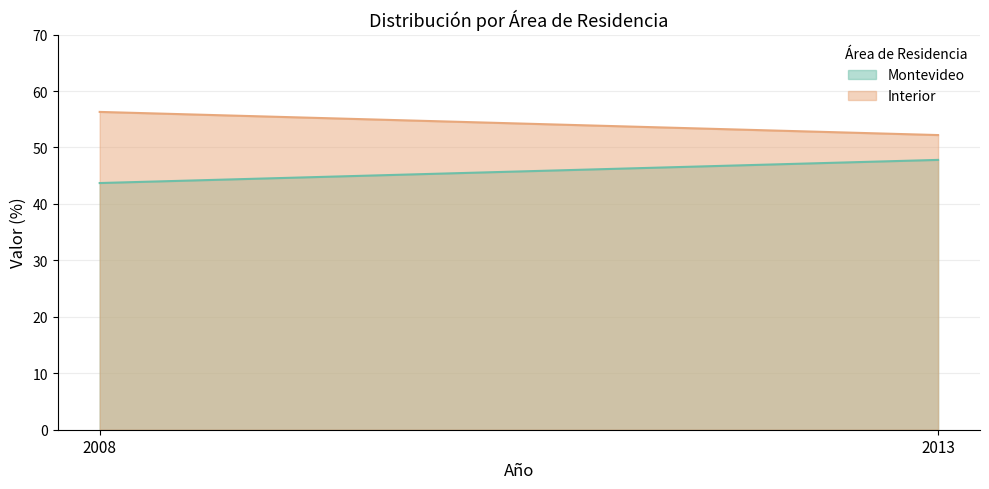

What is the difference between the Interior values at 2013 and 2008?

4.1